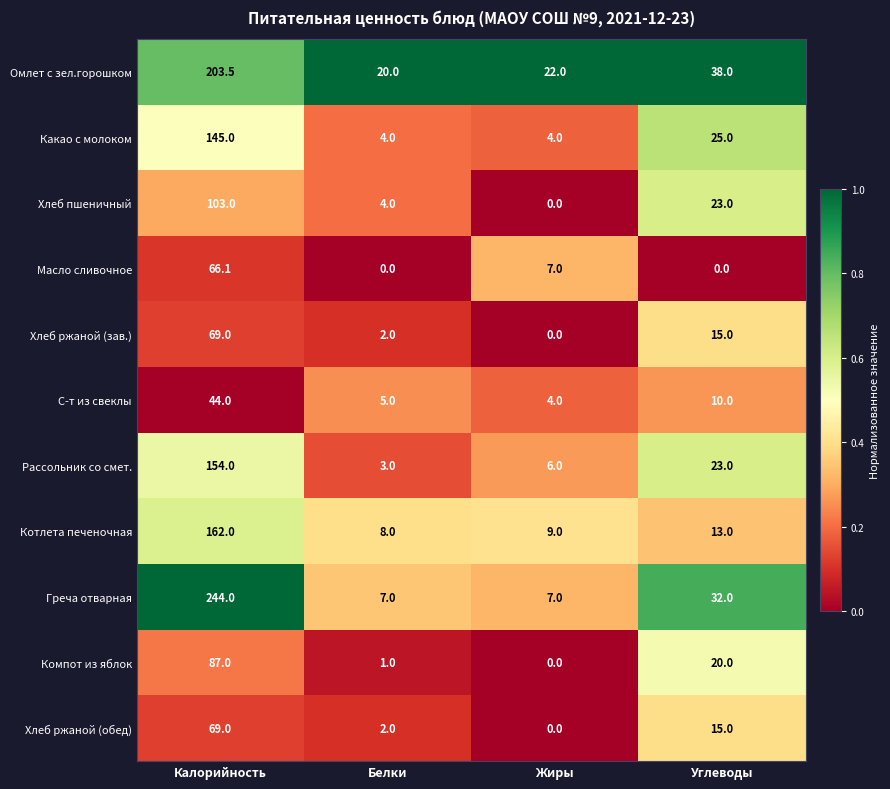

What is the difference between the highest and lowest values at Белки?

20.0